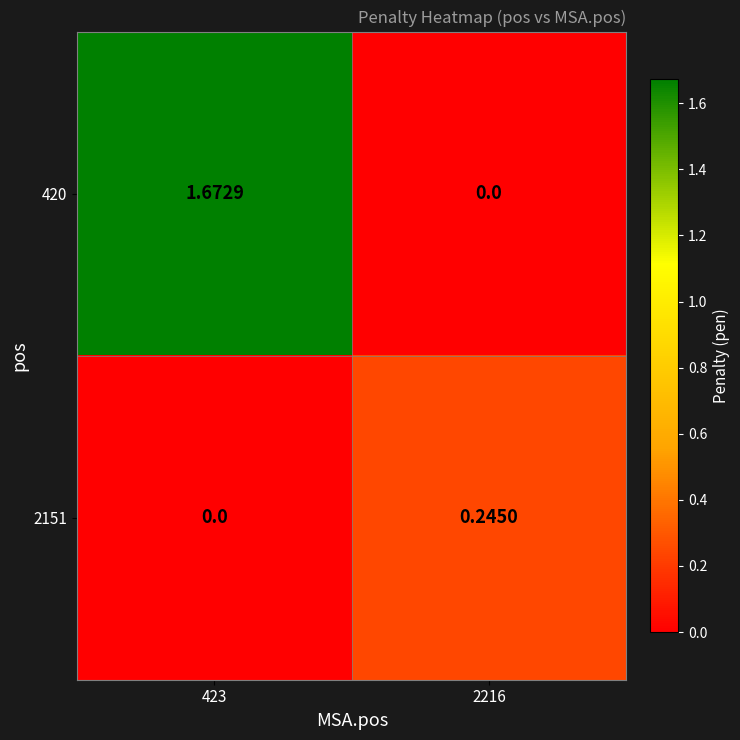

How many positive values does the 420 series have?

1